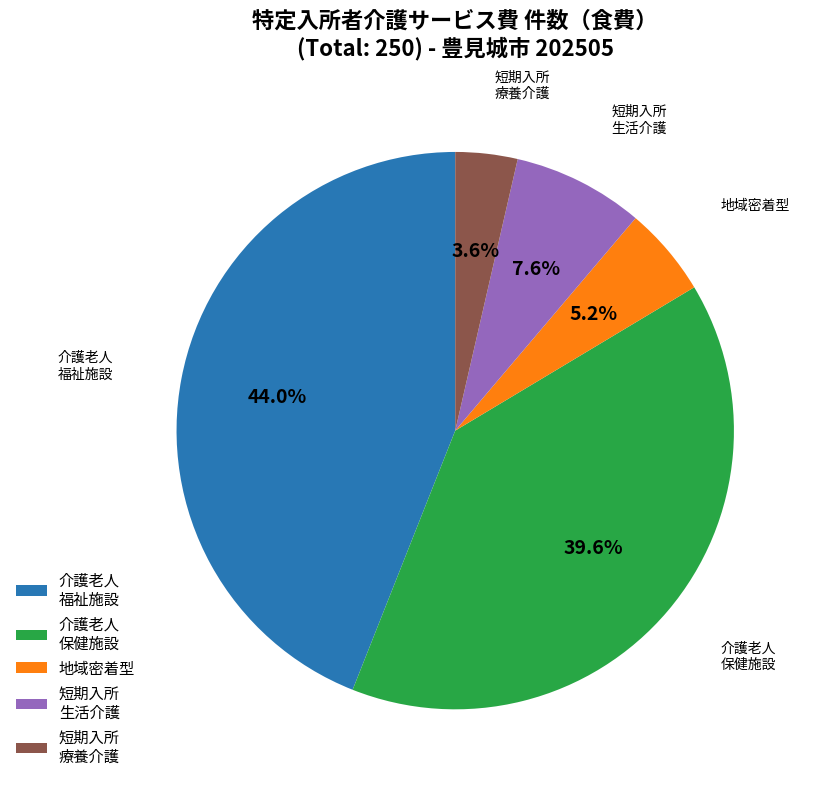

Is there any slice that represents more than half of the pie?

No